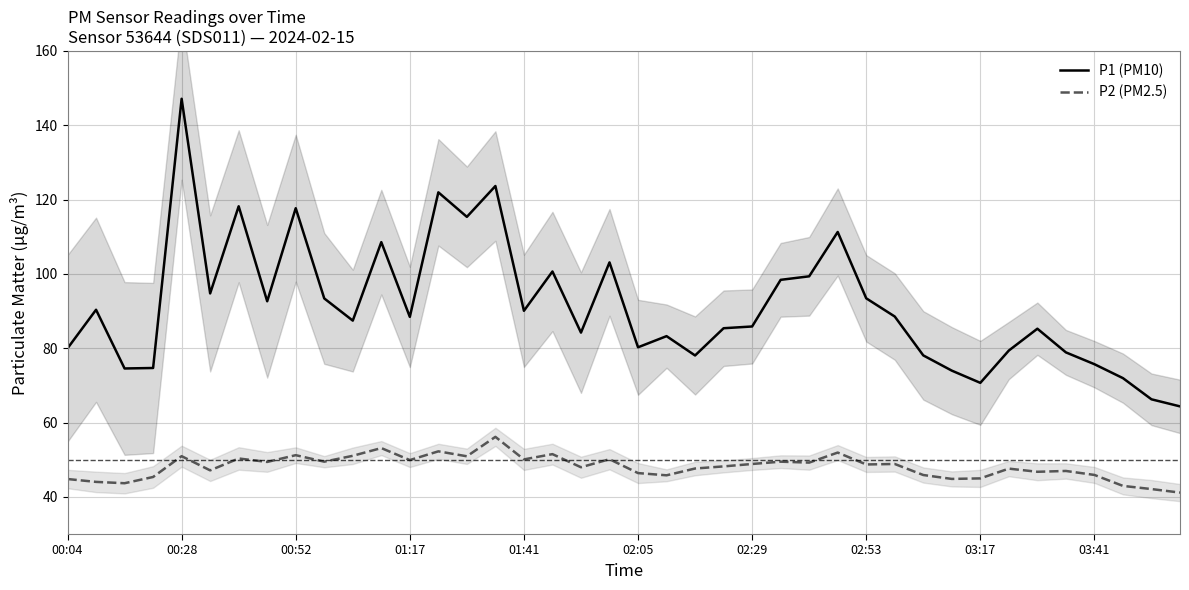

At how many categories does at least one series exceed 145?

1